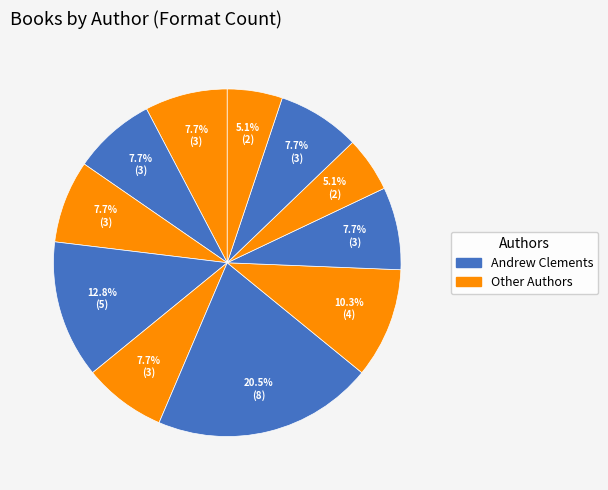

Count the number of slices in the pie.

11